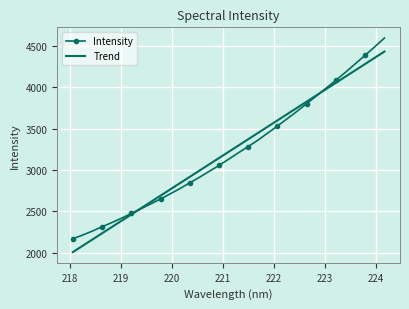

What is the maximum value for Trend?

4433.6